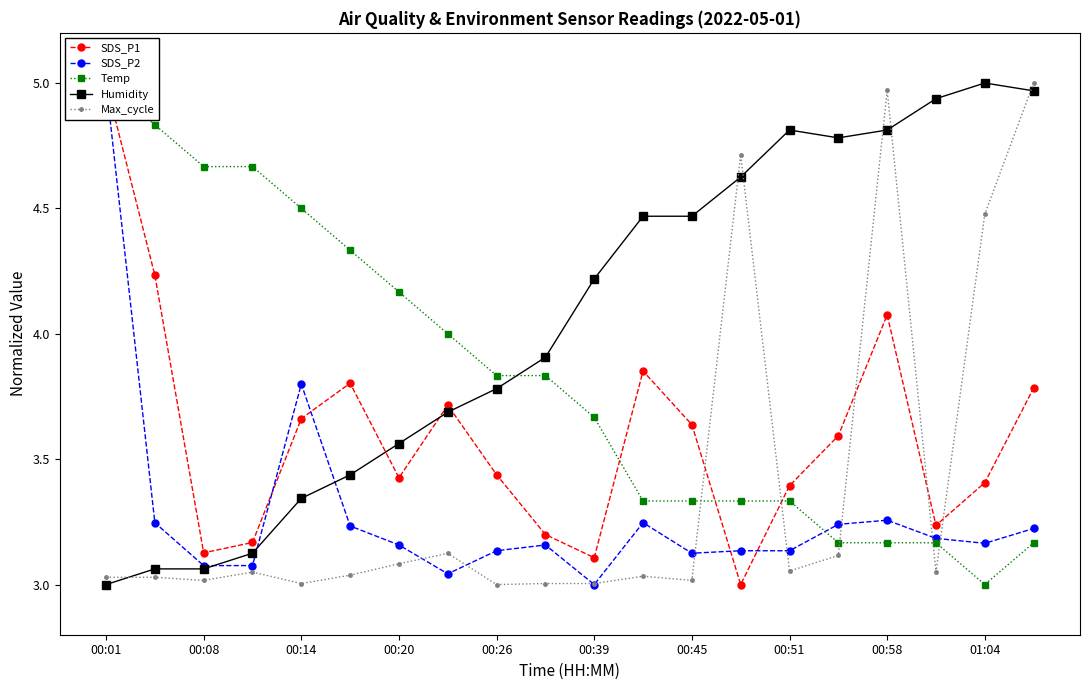

Count the number of categories in the chart.

20